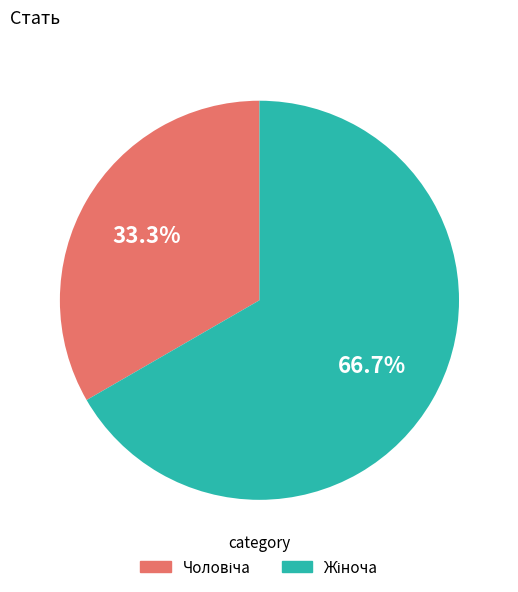

Does any single category account for the majority?

Yes